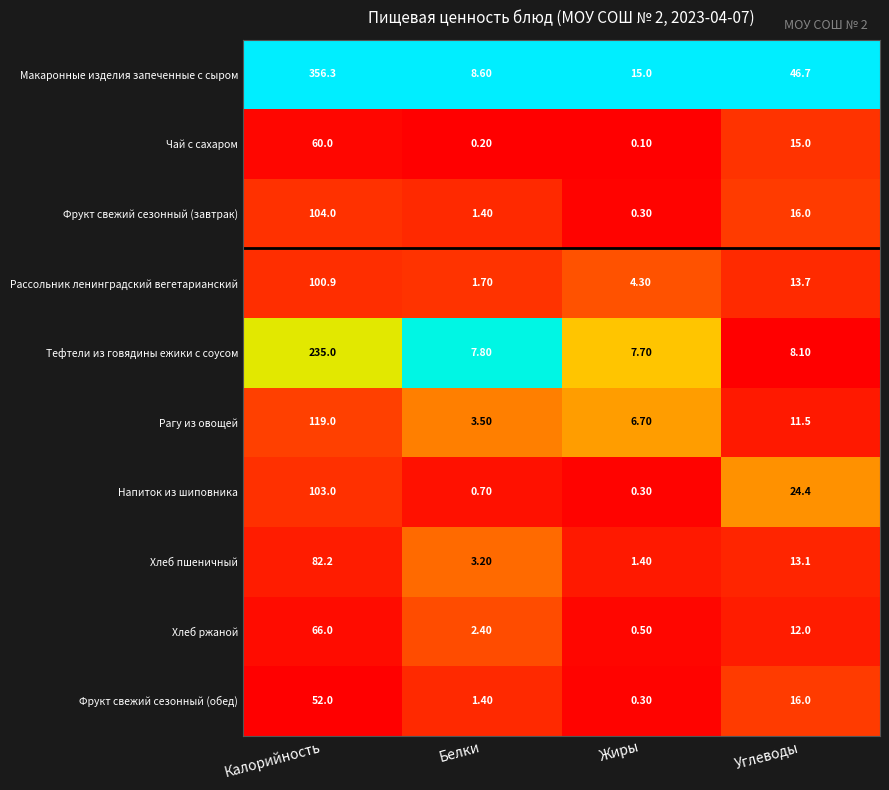

What is the spread (max minus min) of values at Углеводы?

38.6